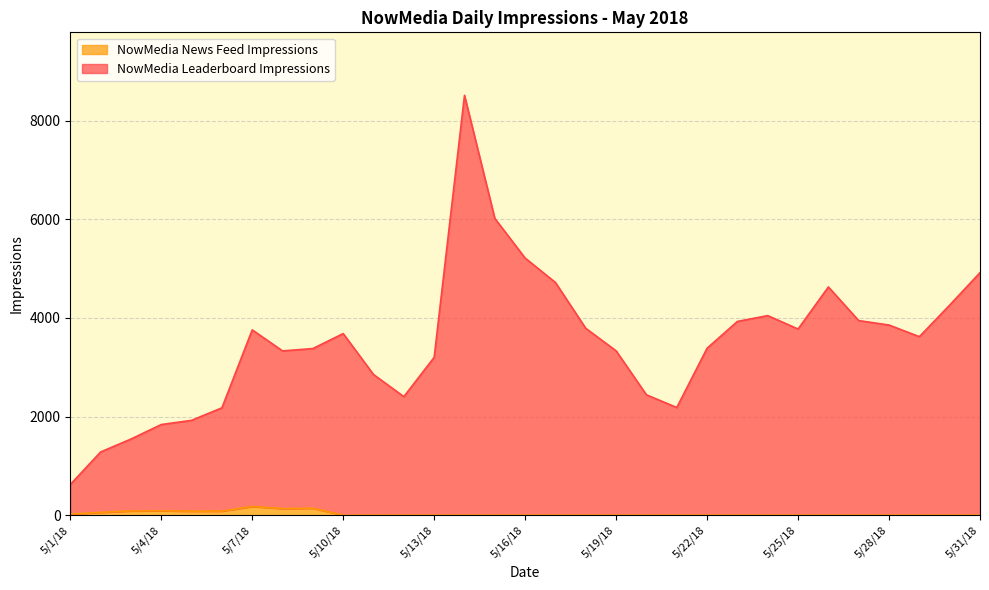

Which category has the highest value across all series?

5/14/18